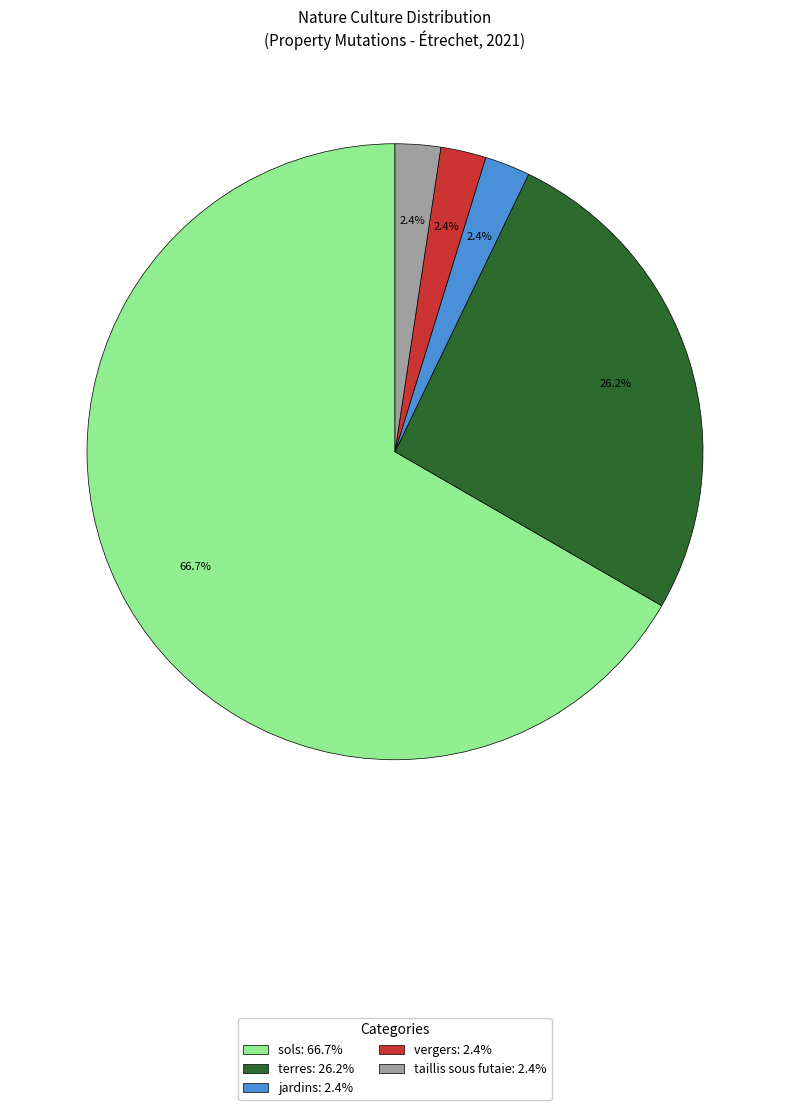

What percentage do taillis sous futaie and sols together represent?

69.0%